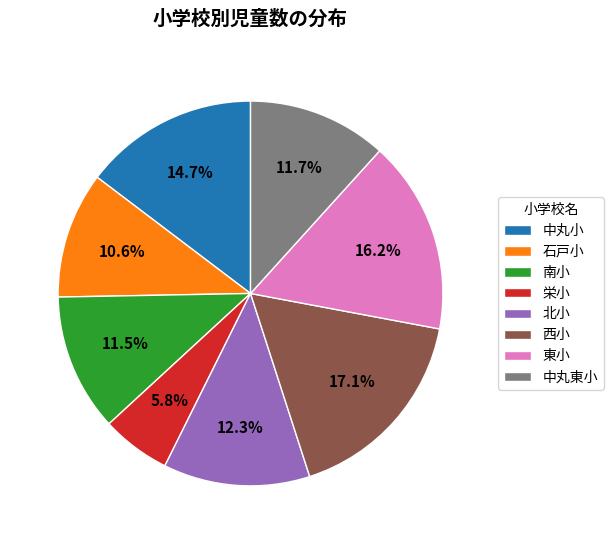

What percentage is NOT represented by 南小?

88.5%